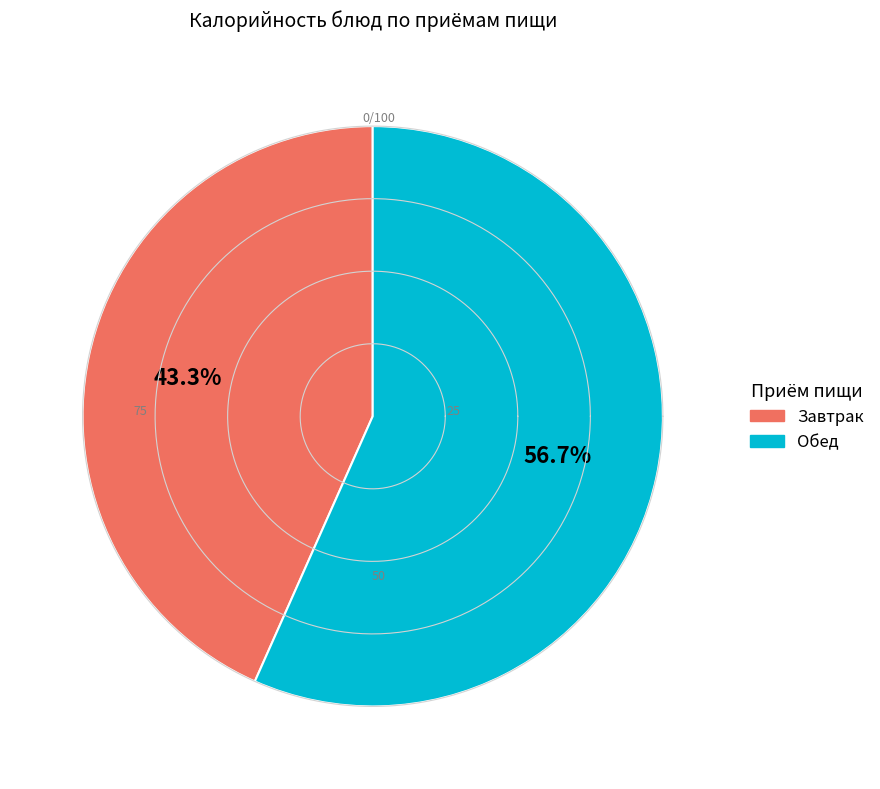

Which series has the largest range (max minus min)?

Обед